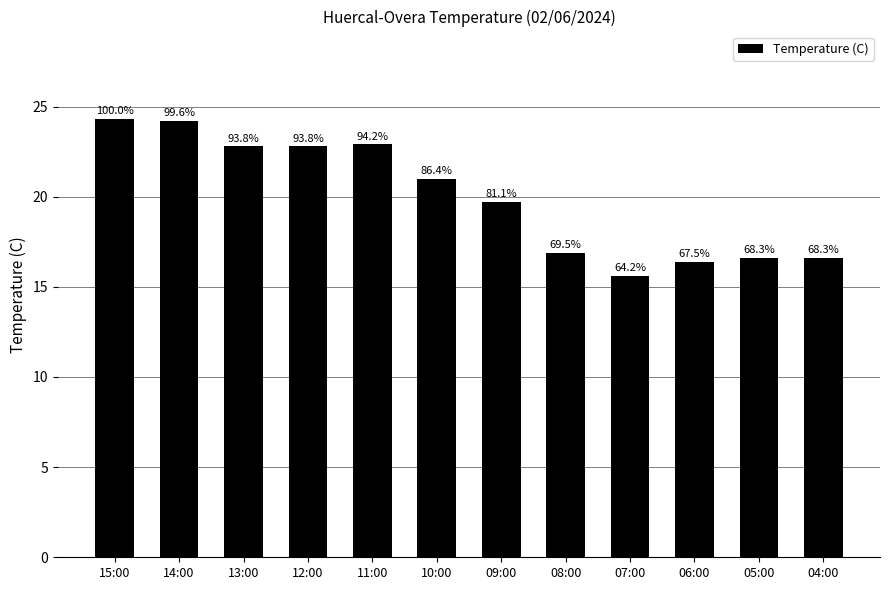

What is the value of the 2nd bar from the left?

24.2